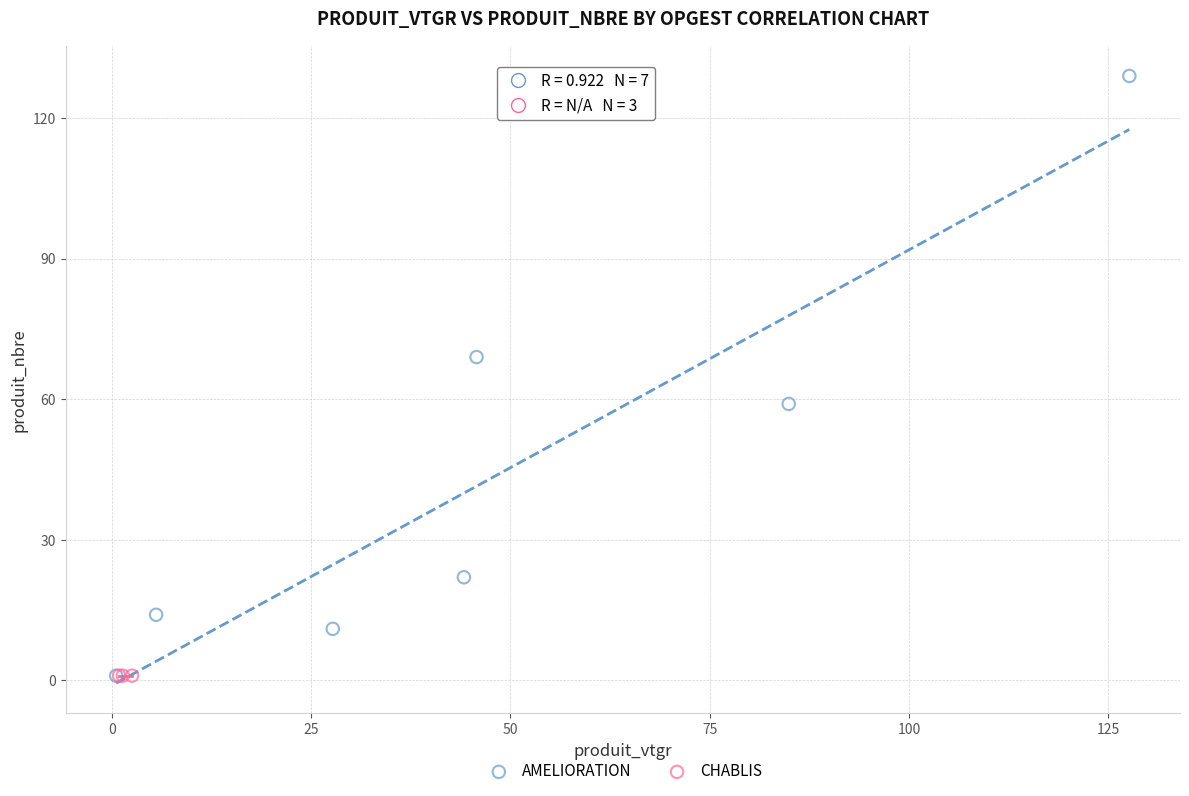

Which series contains the highest Y value?

AMELIORATION